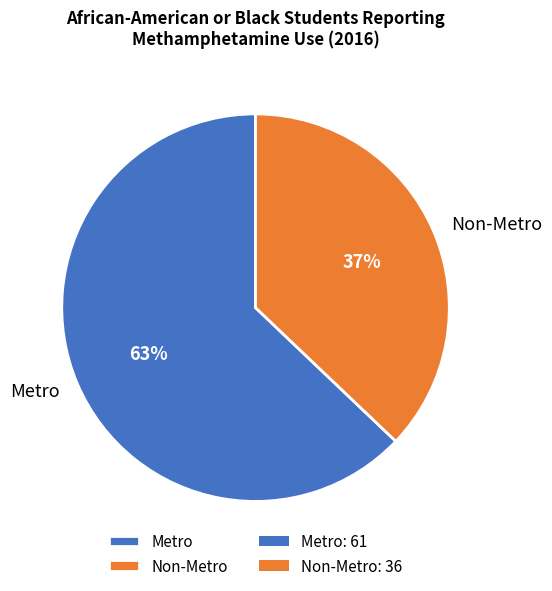

Is Non-Metro the majority of the pie?

No